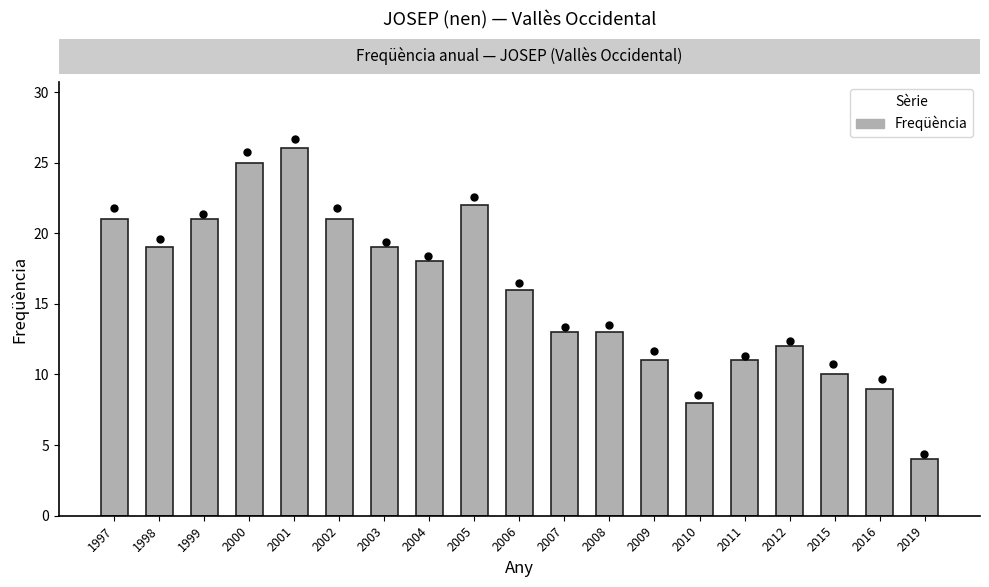

Approximately how many times larger is the value at 2006 compared to 2011?

1.5